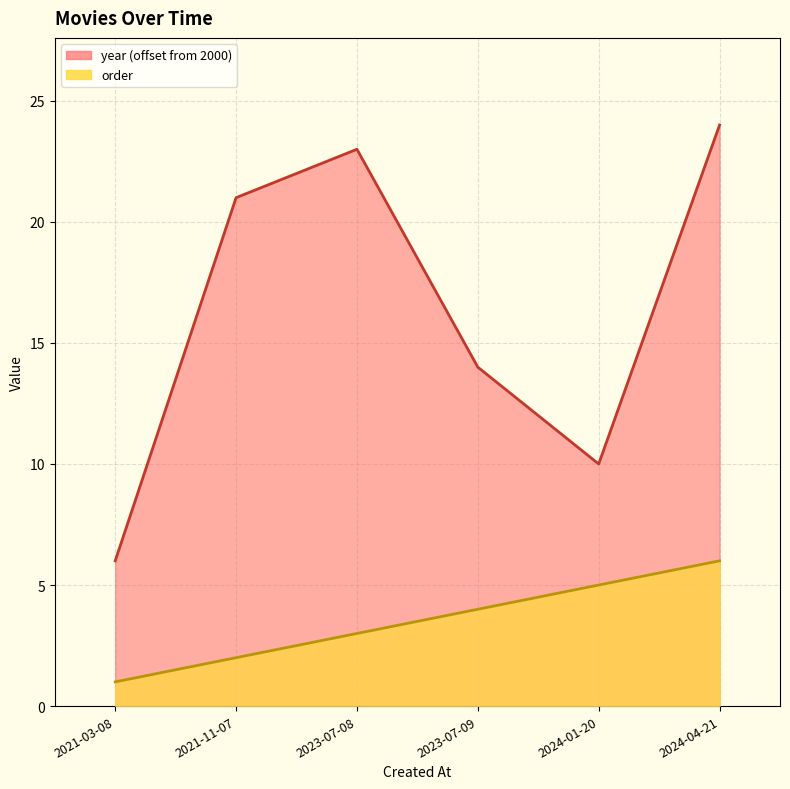

At which category is the sum across all series the highest?

2024-04-21